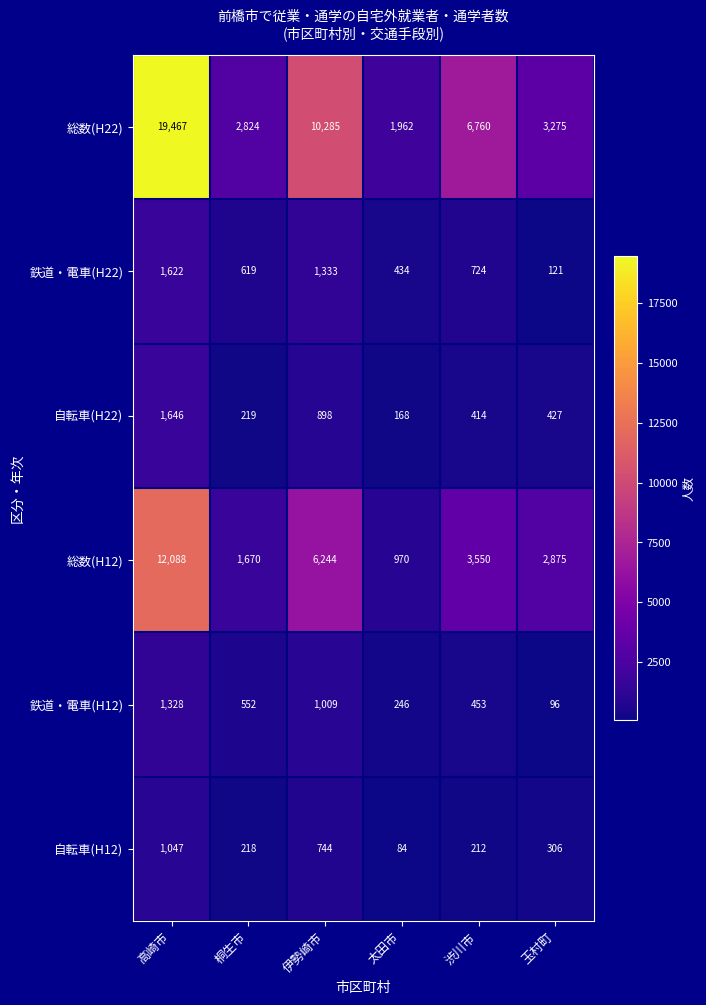

Which category has the lowest value in the 鉄道・電車(H22) series?

玉村町